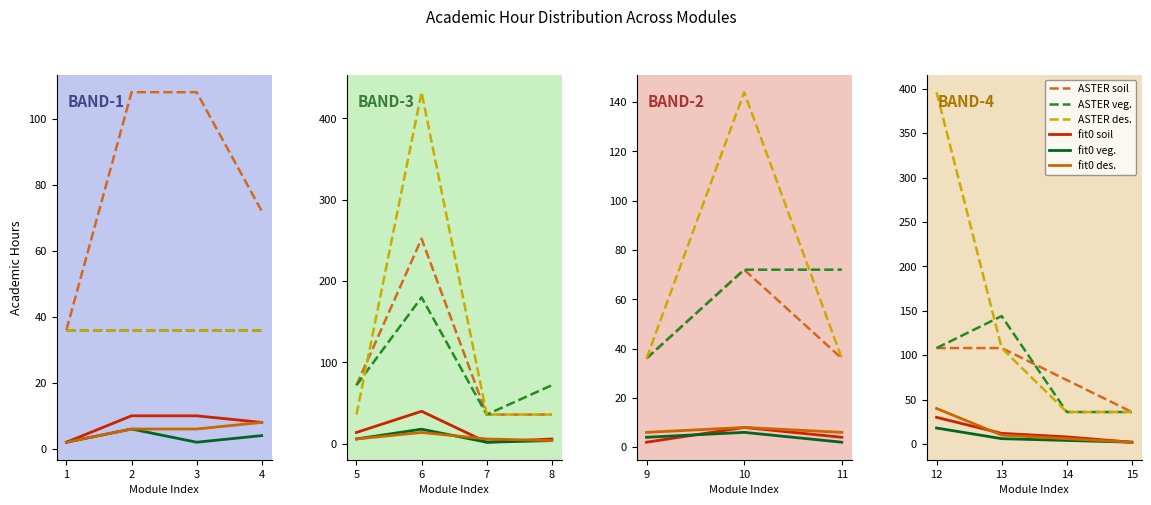

How many interior local peaks does the ASTER veg. series have?

1